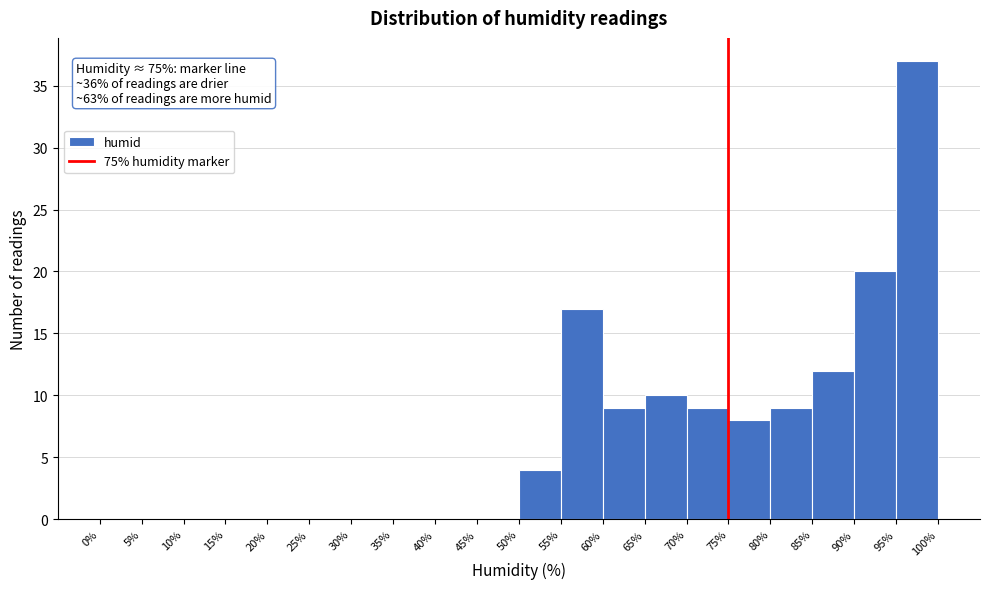

Which range on the x-axis has the tallest bar?

95% to 100%